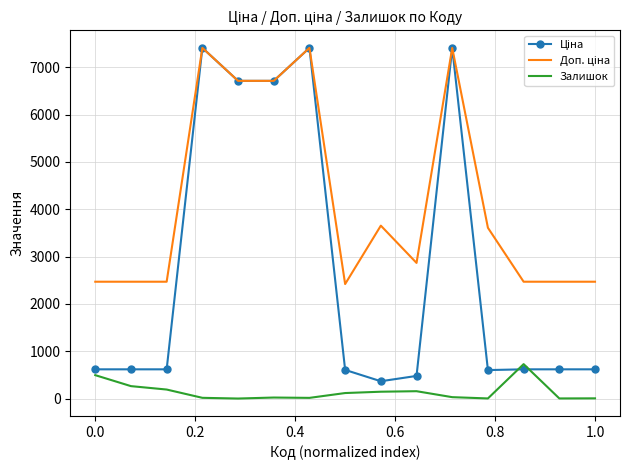

What is the maximum value shown in the chart?

7410.0